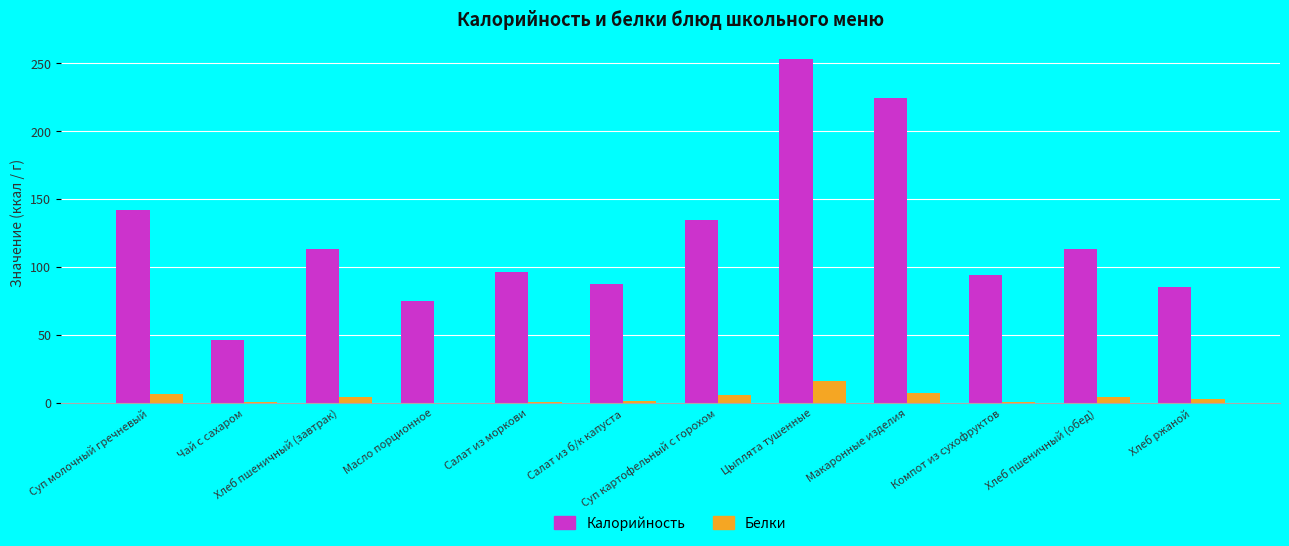

What is the maximum value shown in the chart?

252.8